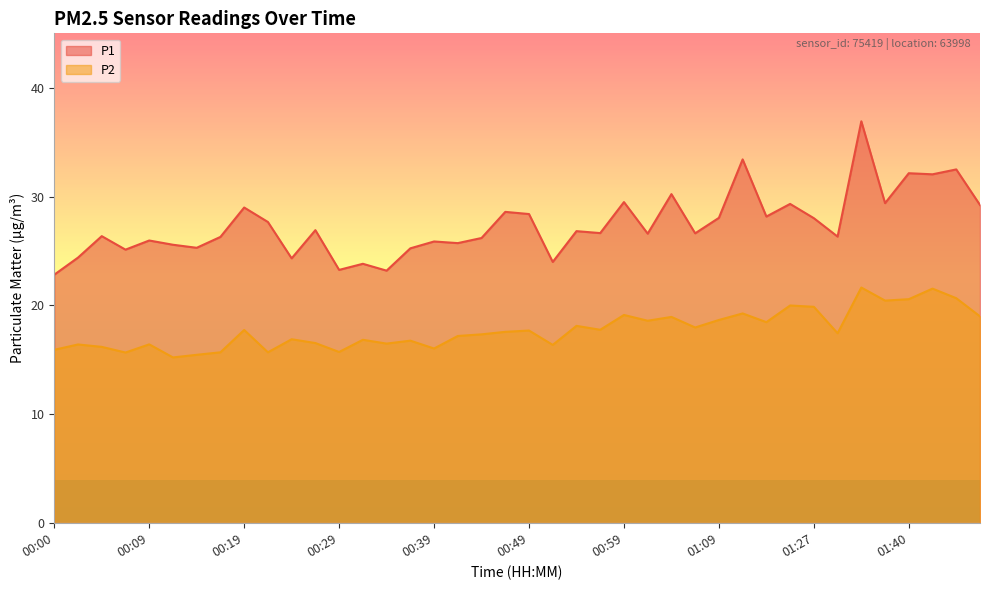

What is the sum of all P2 values?

710.3